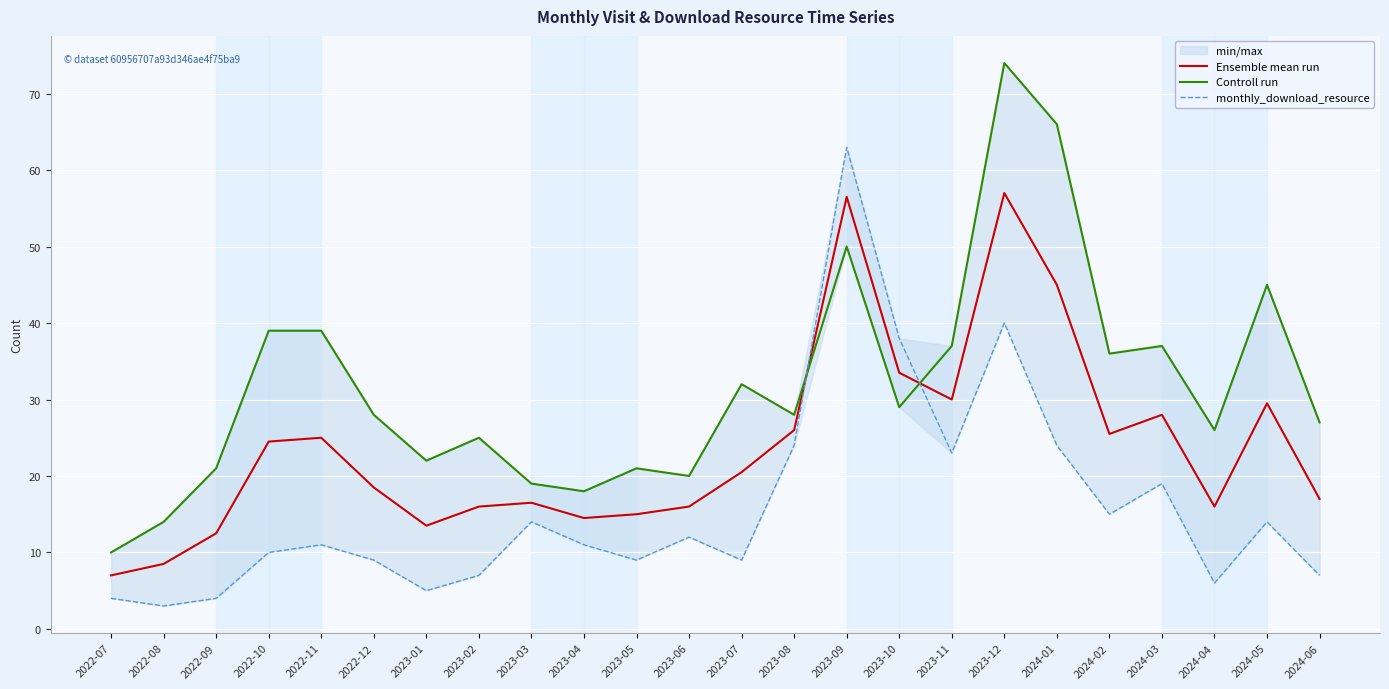

How many intersections are there between Ensemble mean run and monthly_download_resource?

2